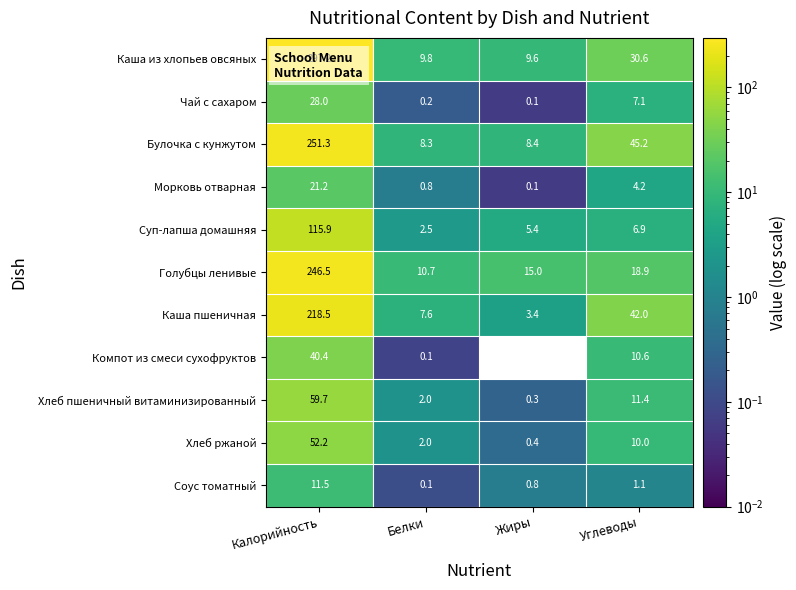

What is the difference between the maximum and minimum values in the Соус томатный series?

11.4